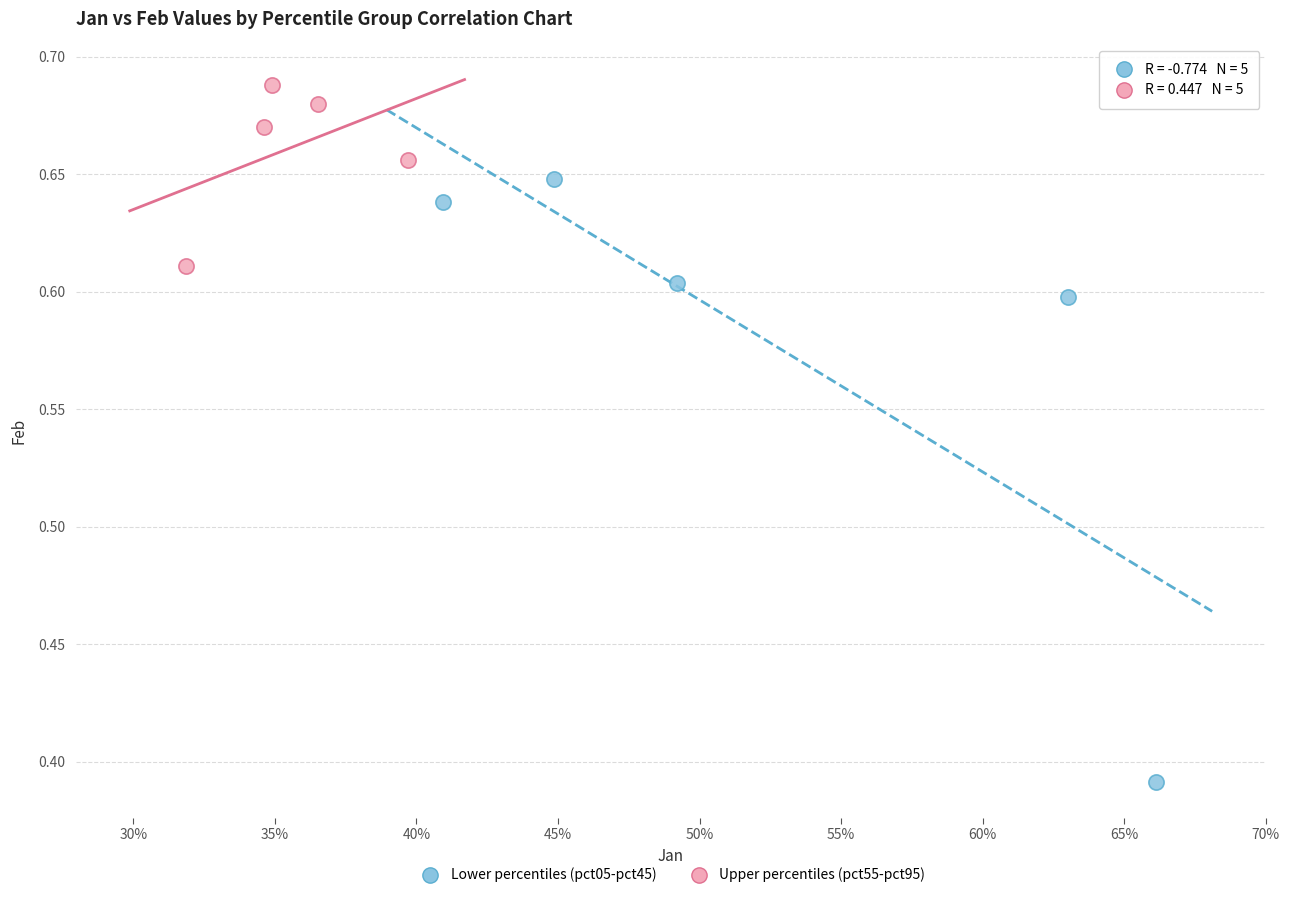

Which series reaches the maximum Y coordinate?

Upper percentiles (pct55-pct95)